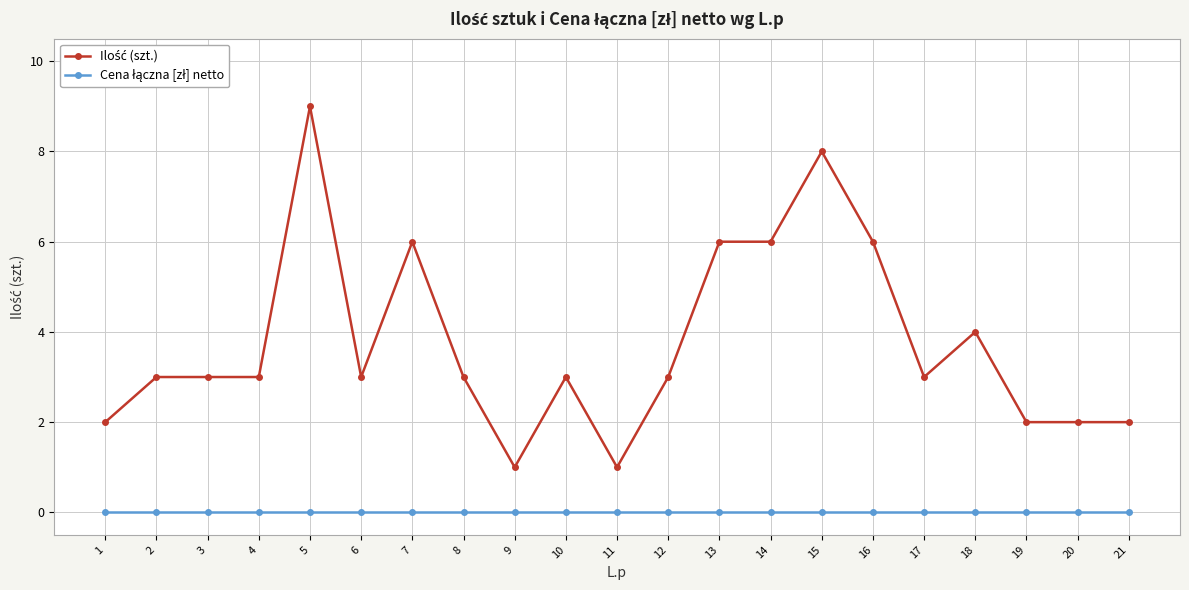

At which category does the chart reach its peak across all series?

5